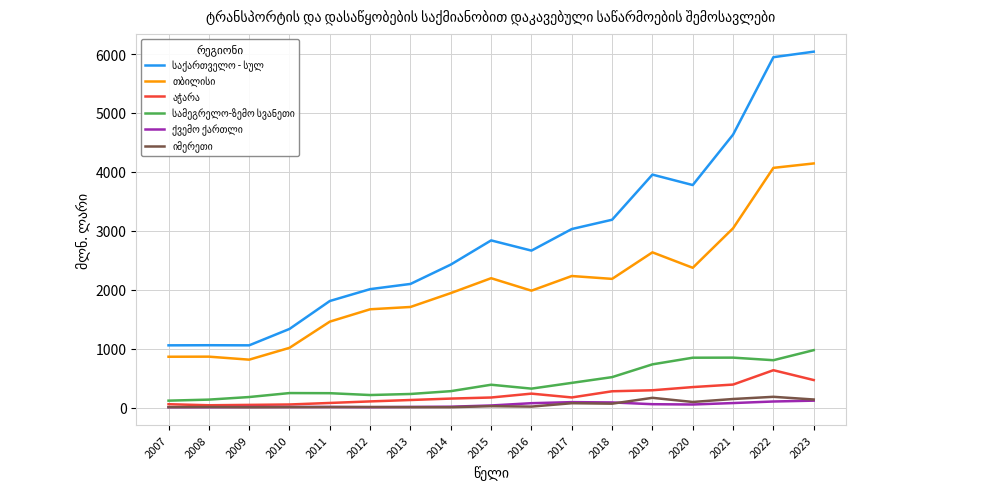

How many values in the აჭარა series are below 171?

8